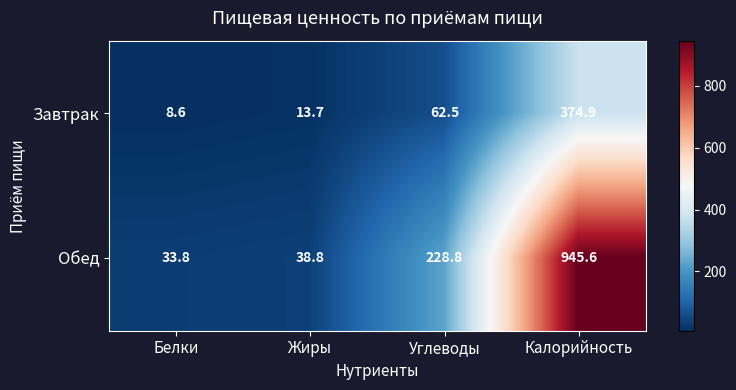

Is it true that Обед equals 315.5 at Углеводы?

False